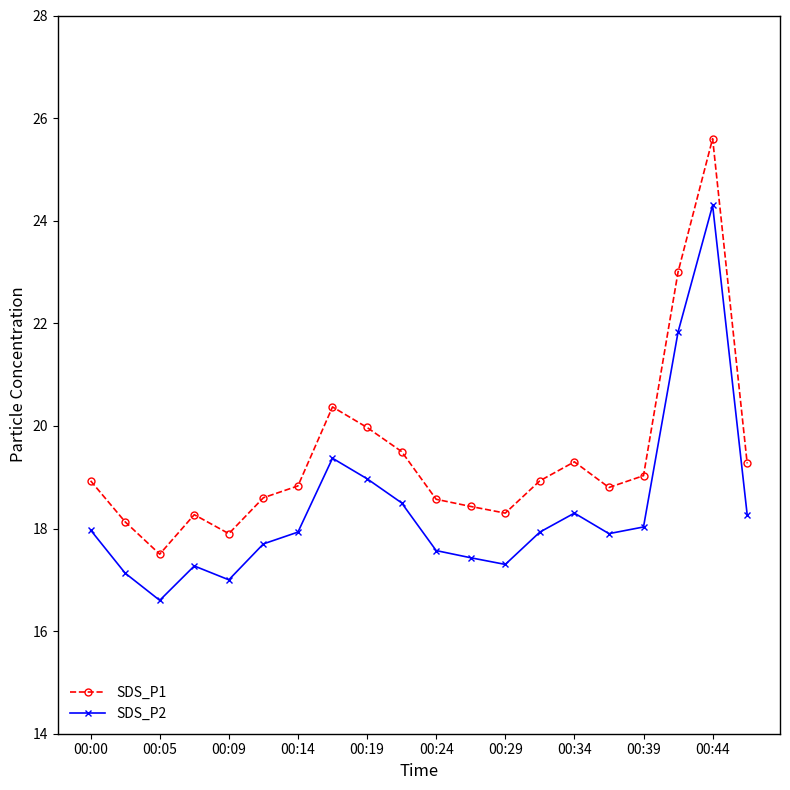

What is the minimum value shown in the chart?

16.6